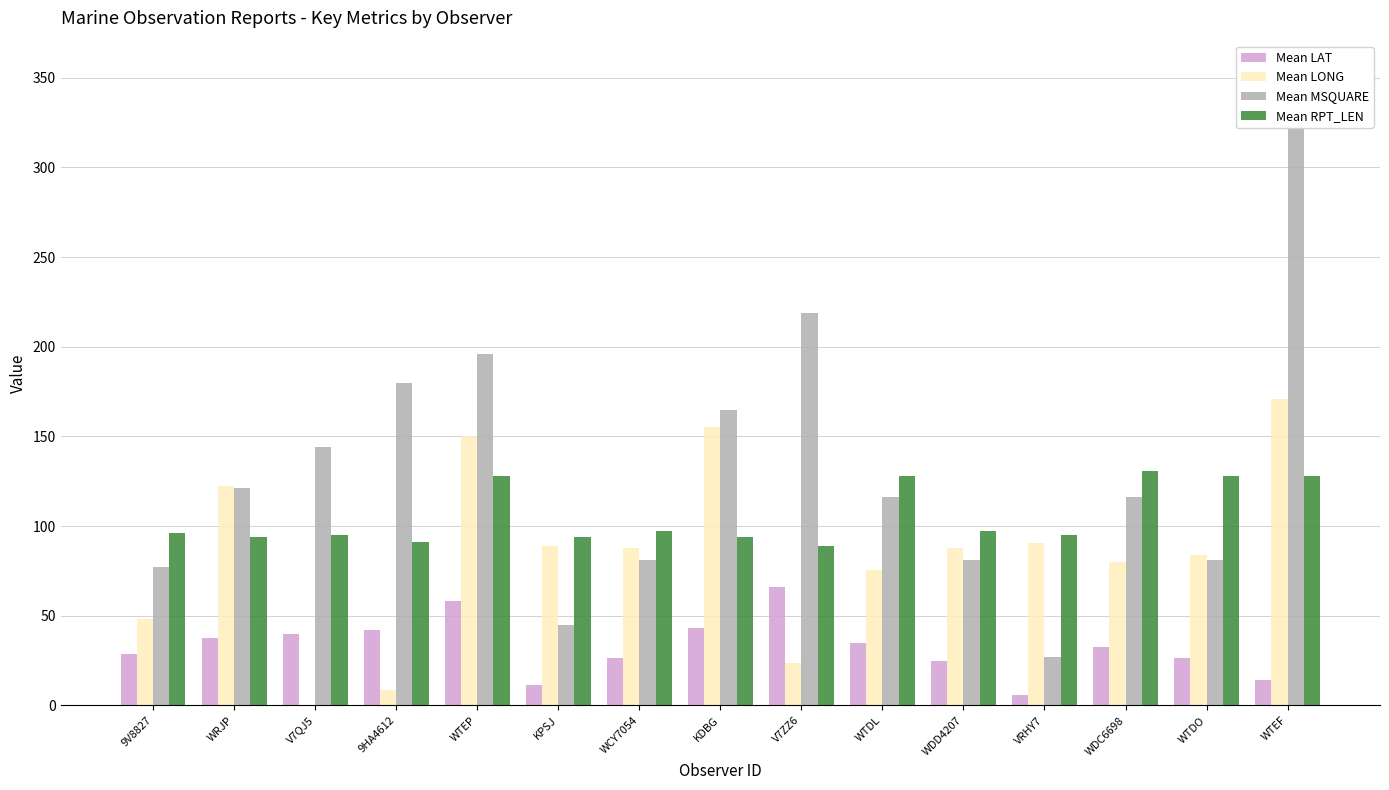

At which category does the chart reach its peak across all series?

WTEF